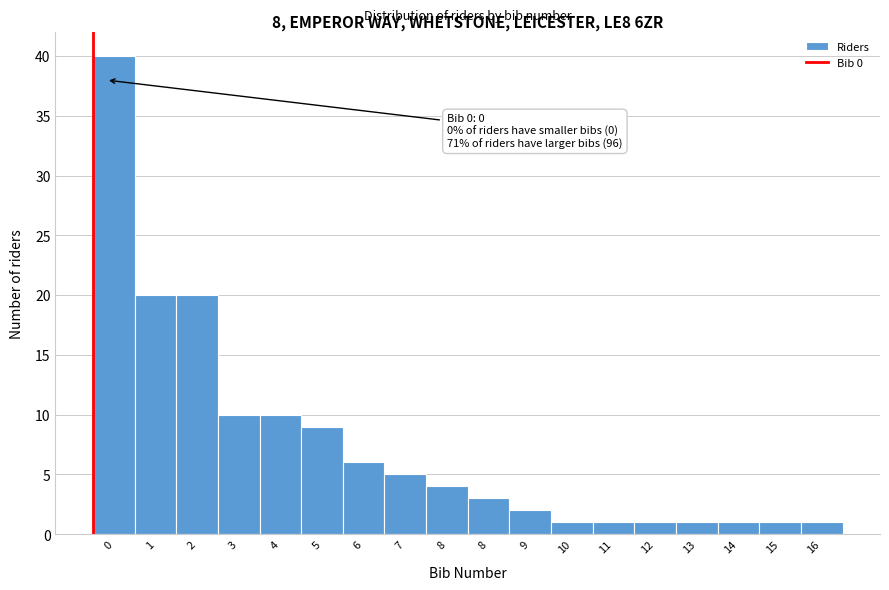

How many bars are there in total?

18